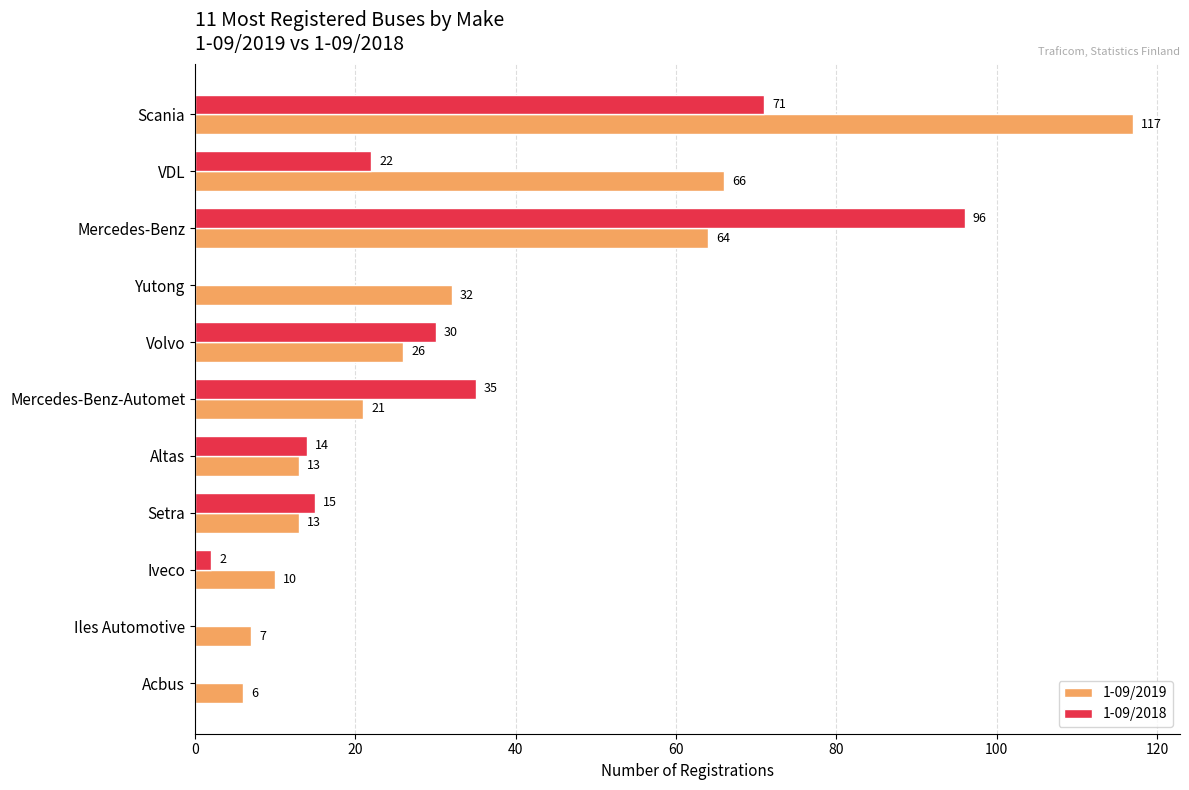

How many categories are shown in the chart?

11